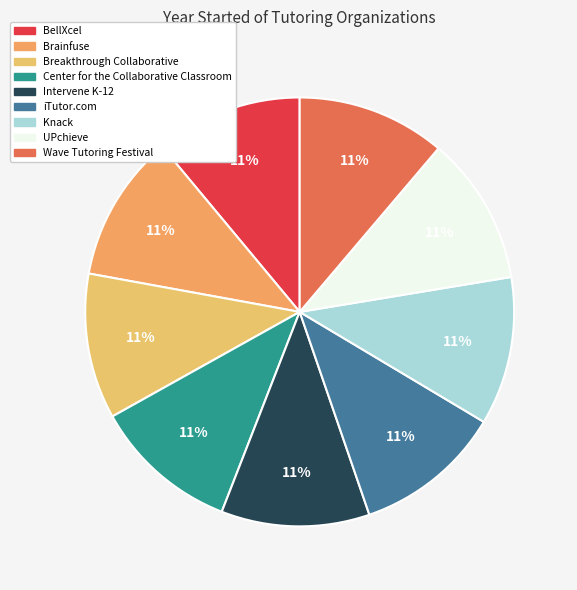

To the nearest percent, what is the average slice percentage?

11%